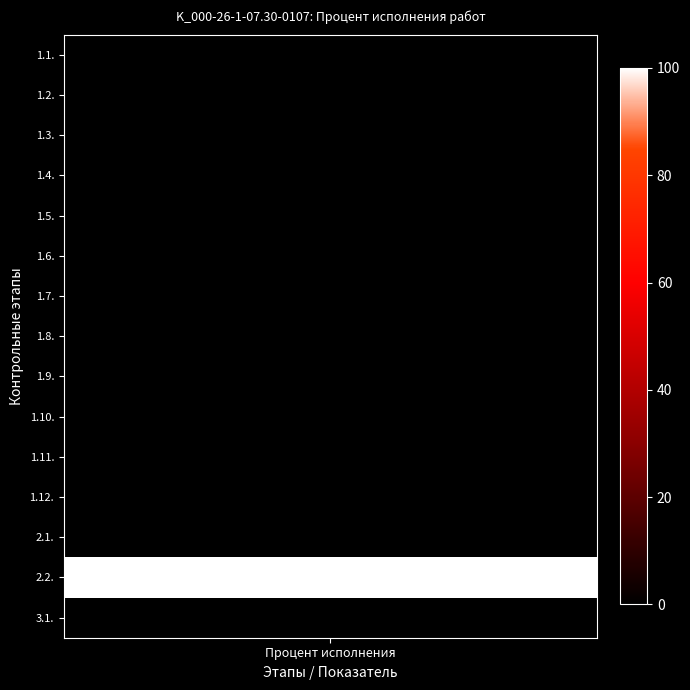

Which category has the lowest value in the 3.1. series?

1.1.